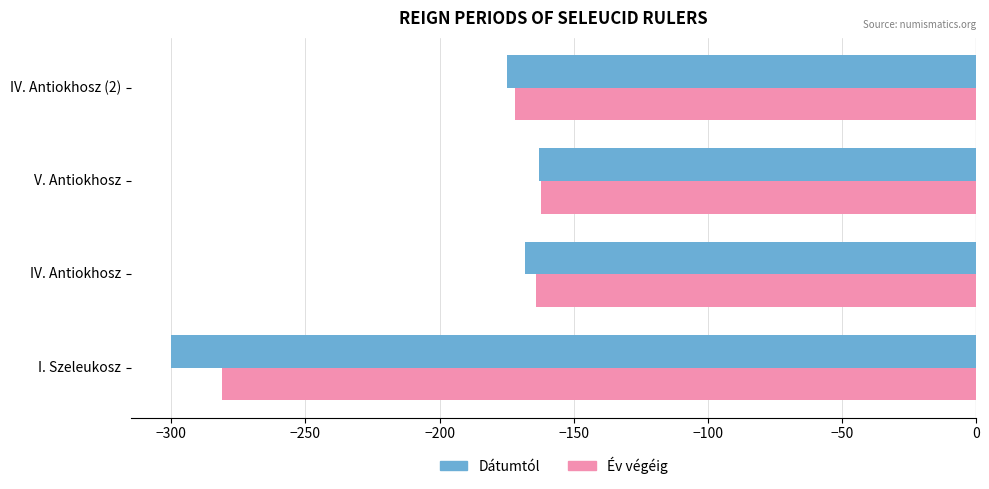

Which series has the largest total across all categories?

Év végéig